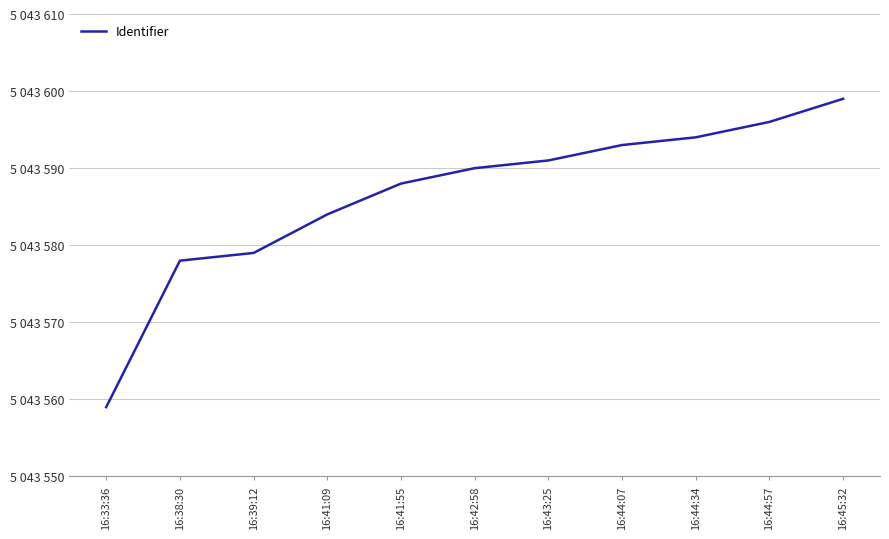

Is this an area chart (filled region under the line)?

No